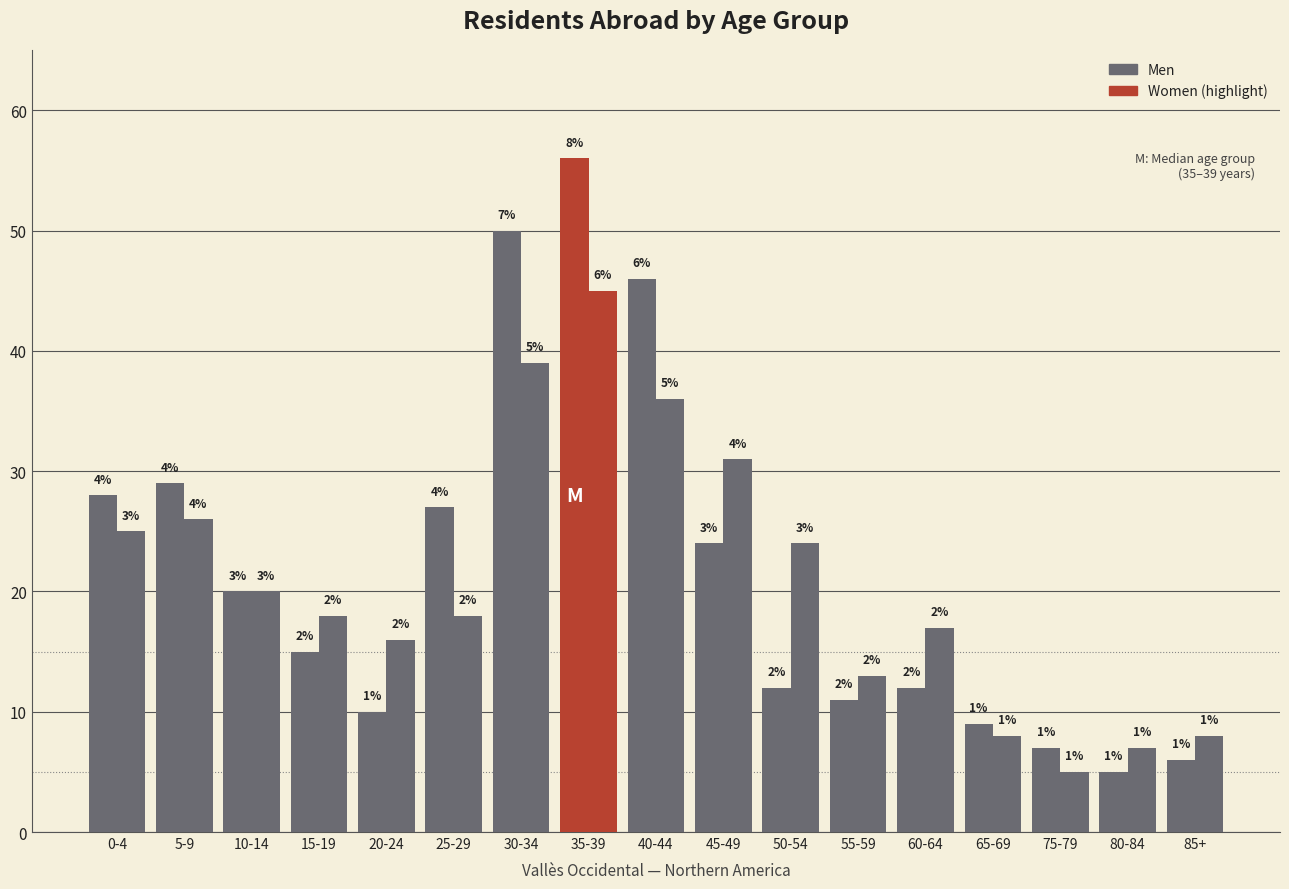

How many bars are there in each group?

2